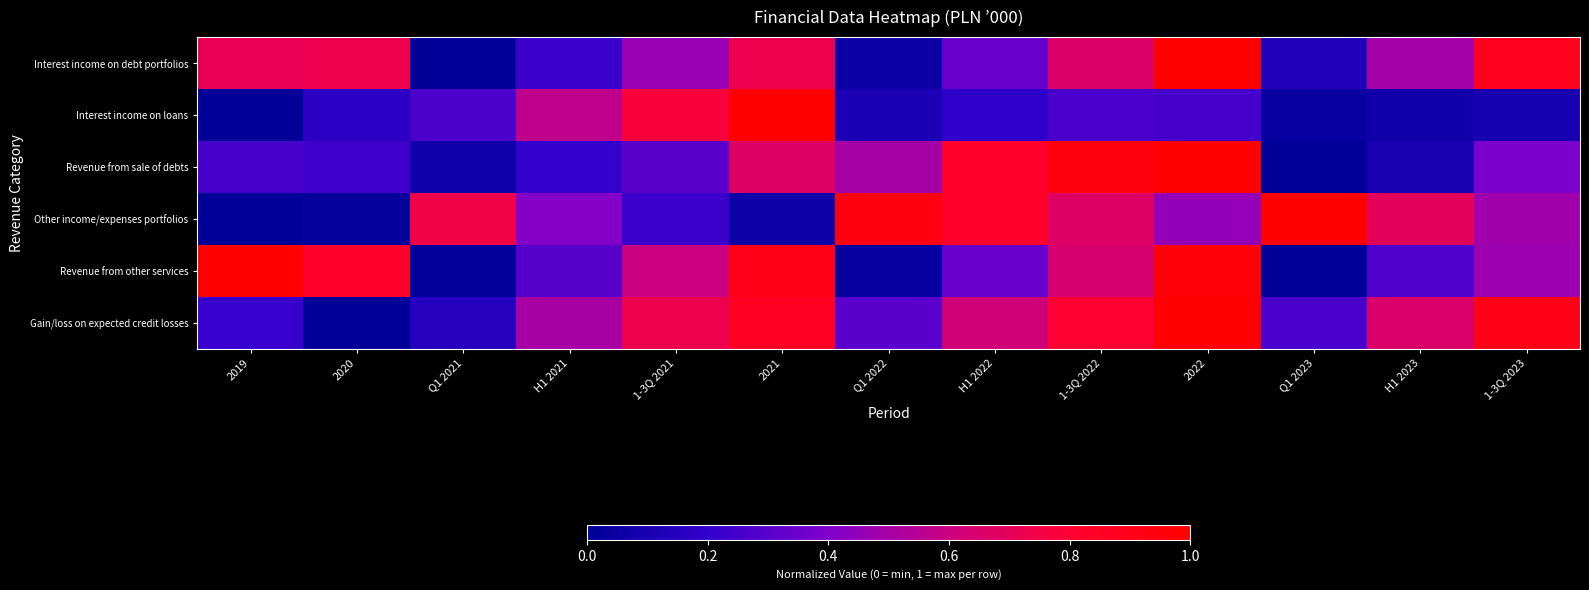

What is the spread (max minus min) of values at 2019?

1.0